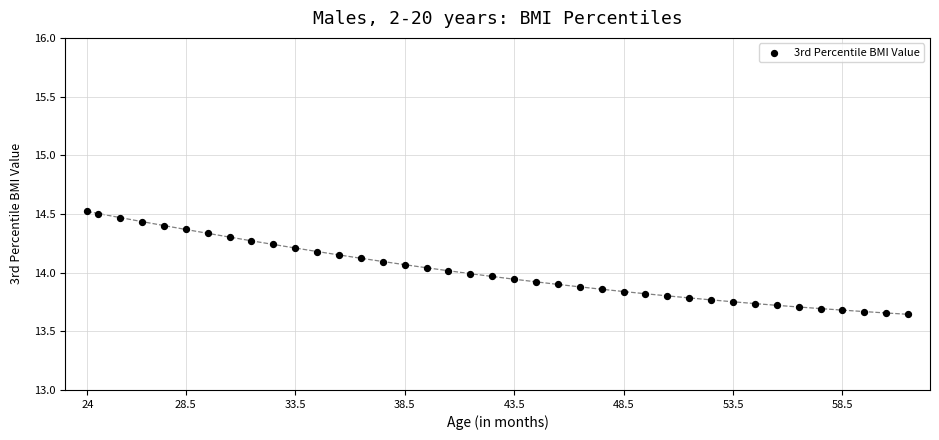

What is the range of Y values (max minus min)?

0.9